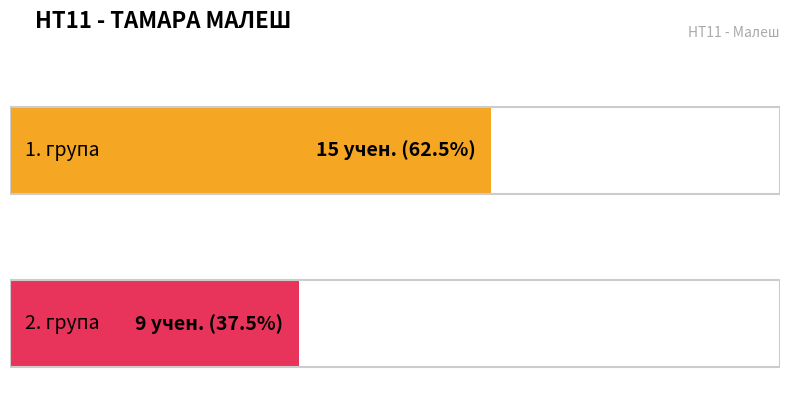

True or false: 2. група has a value of 15 at БАЈЕВИЋ.

False